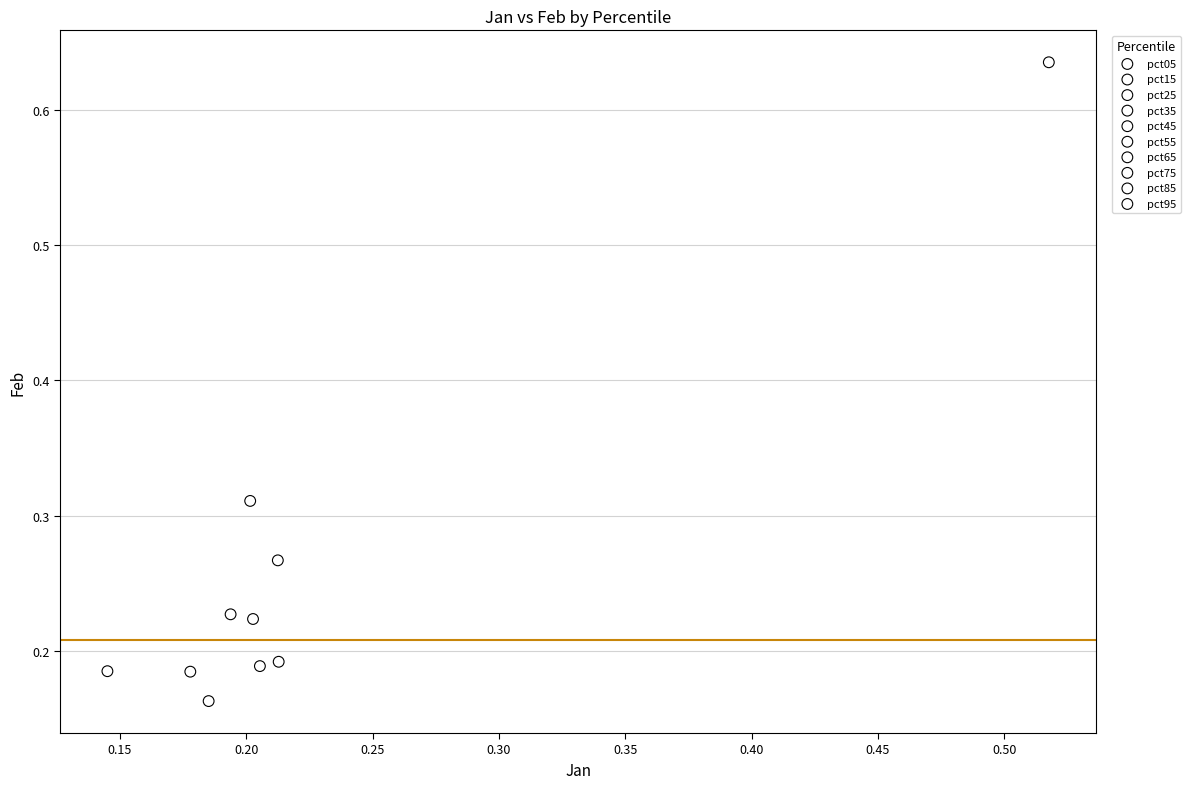

Which series contains the highest Y value?

pct05